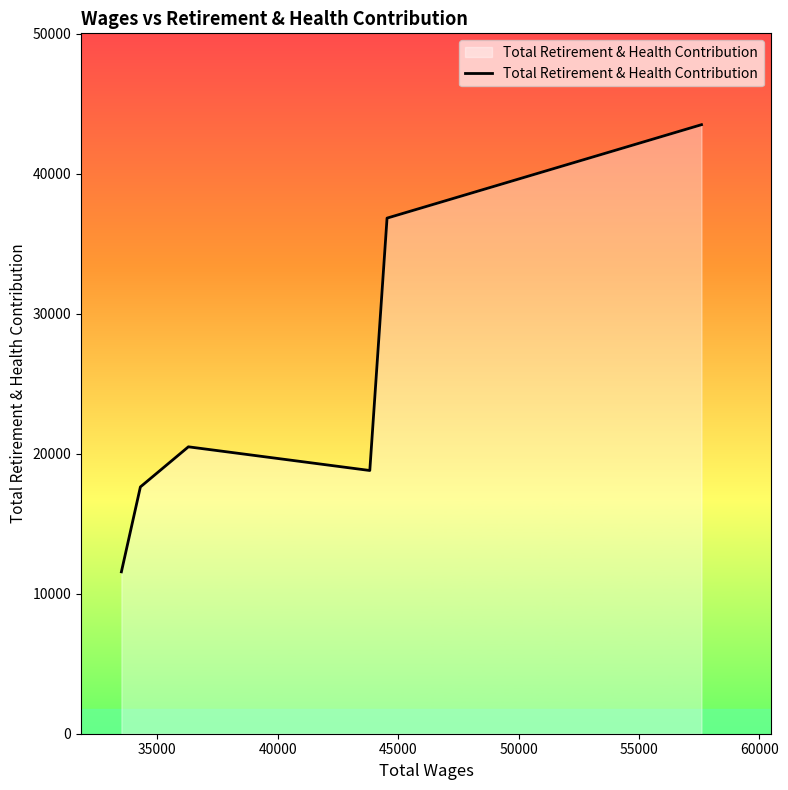

What is the sum of all values?

148799